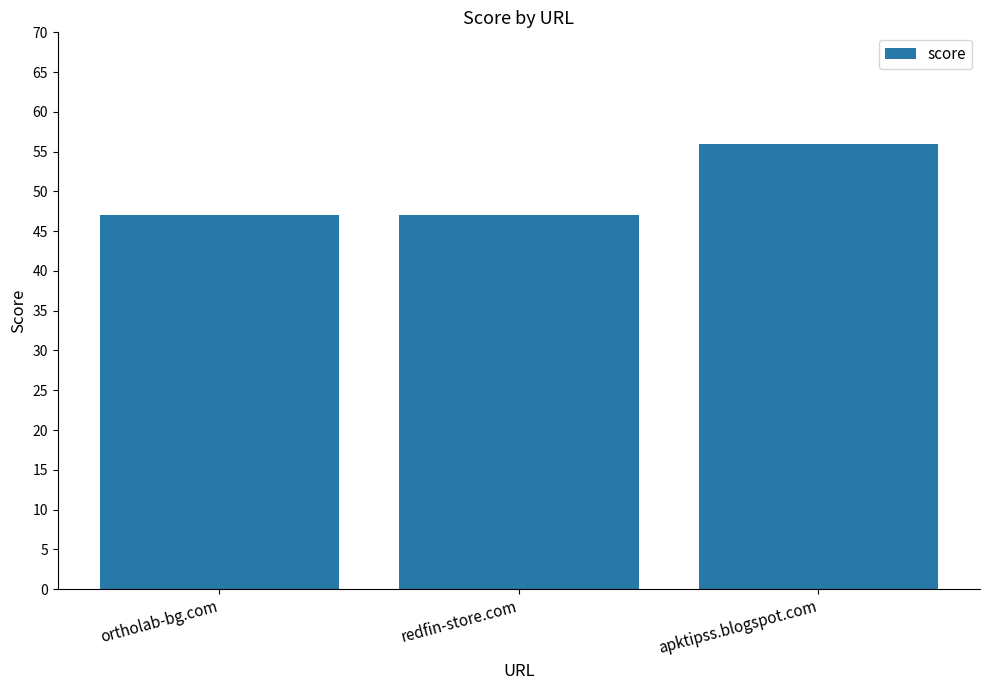

True or false: the data shows 47 at ortholab-bg.com.

True